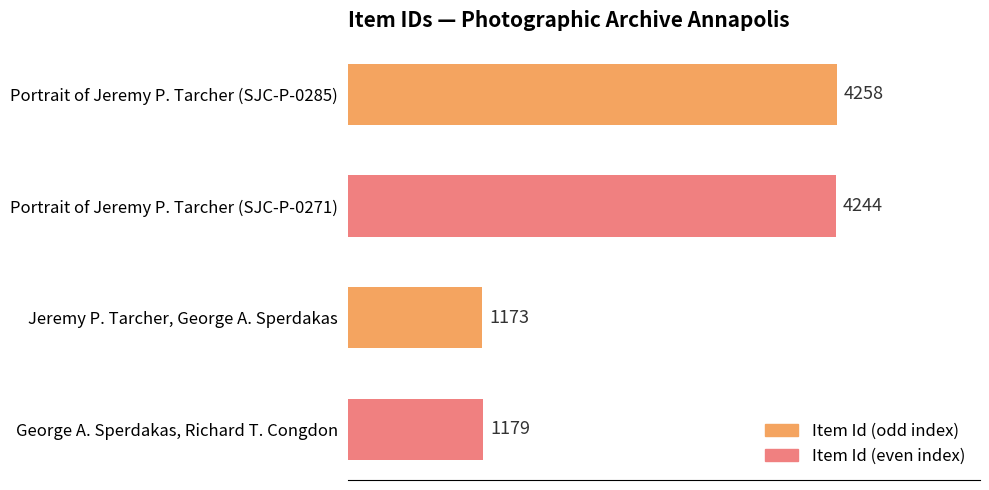

Between Portrait of Jeremy P. Tarcher (SJC-P-0271) and George A. Sperdakas, Richard T. Congdon, which is larger?

Portrait of Jeremy P. Tarcher (SJC-P-0271)